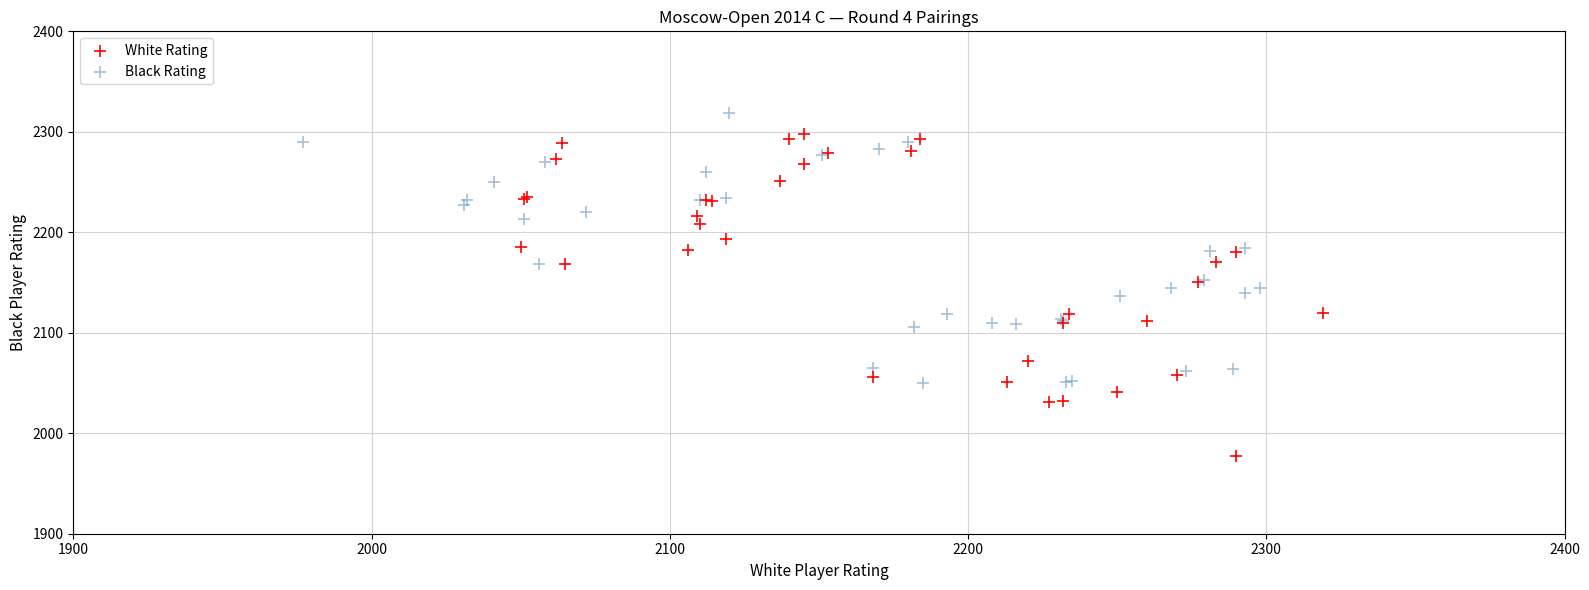

Which series reaches the maximum Y coordinate?

Black Rating